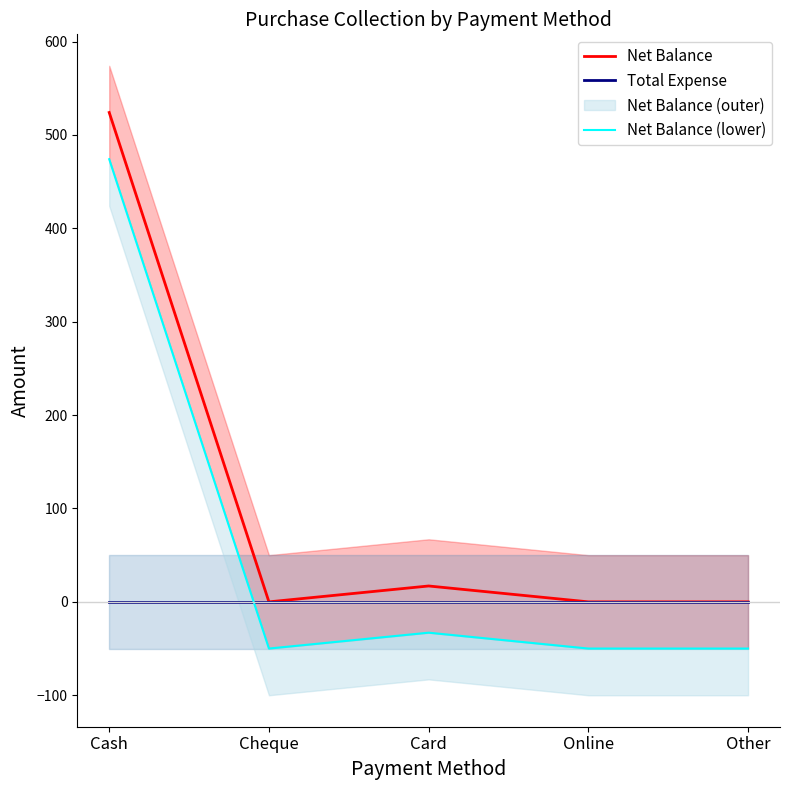

In Net Balance (lower), how many points are higher than both neighbors (excluding endpoints)?

1